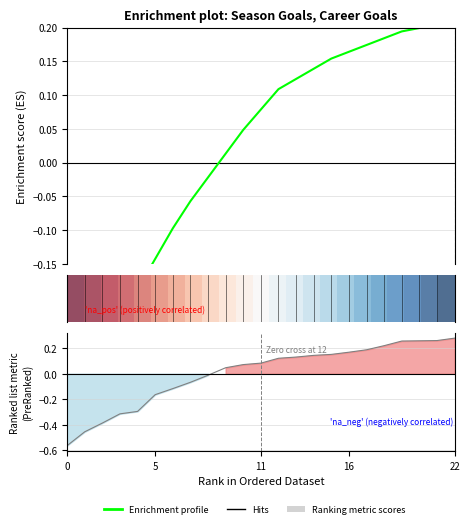

Where does the Enrichment profile series first go above 0?

9